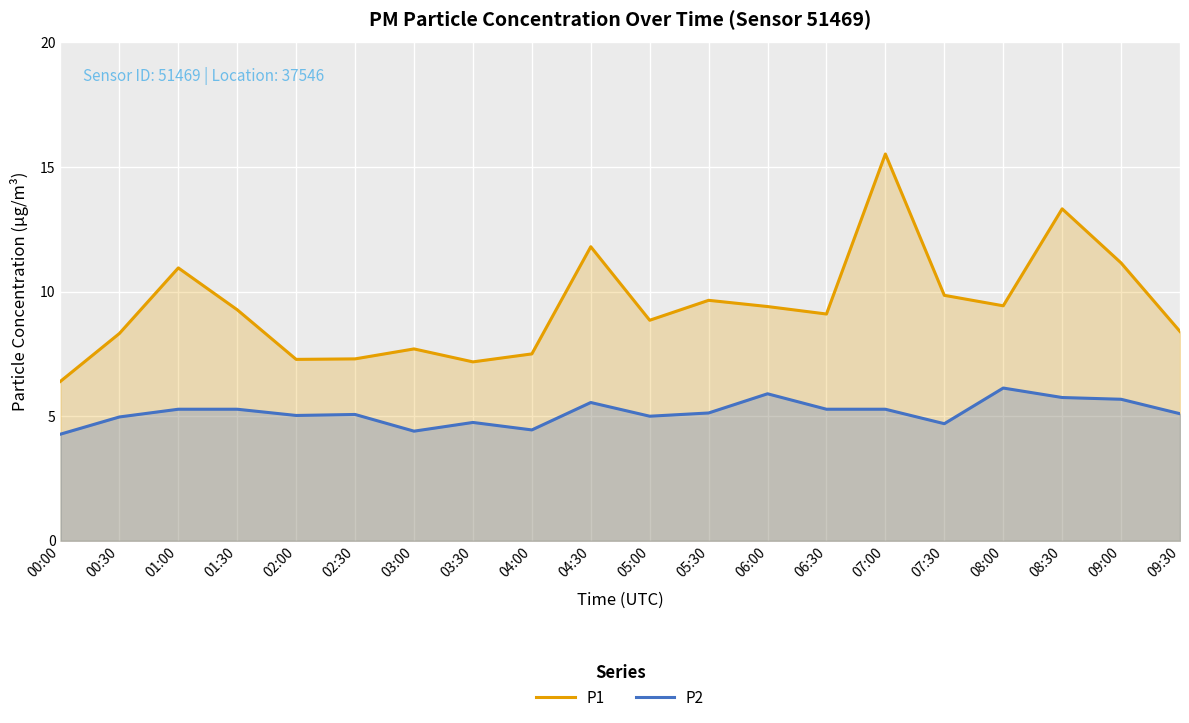

What is the difference between the P2 values at 03:00 and 09:30?

0.7